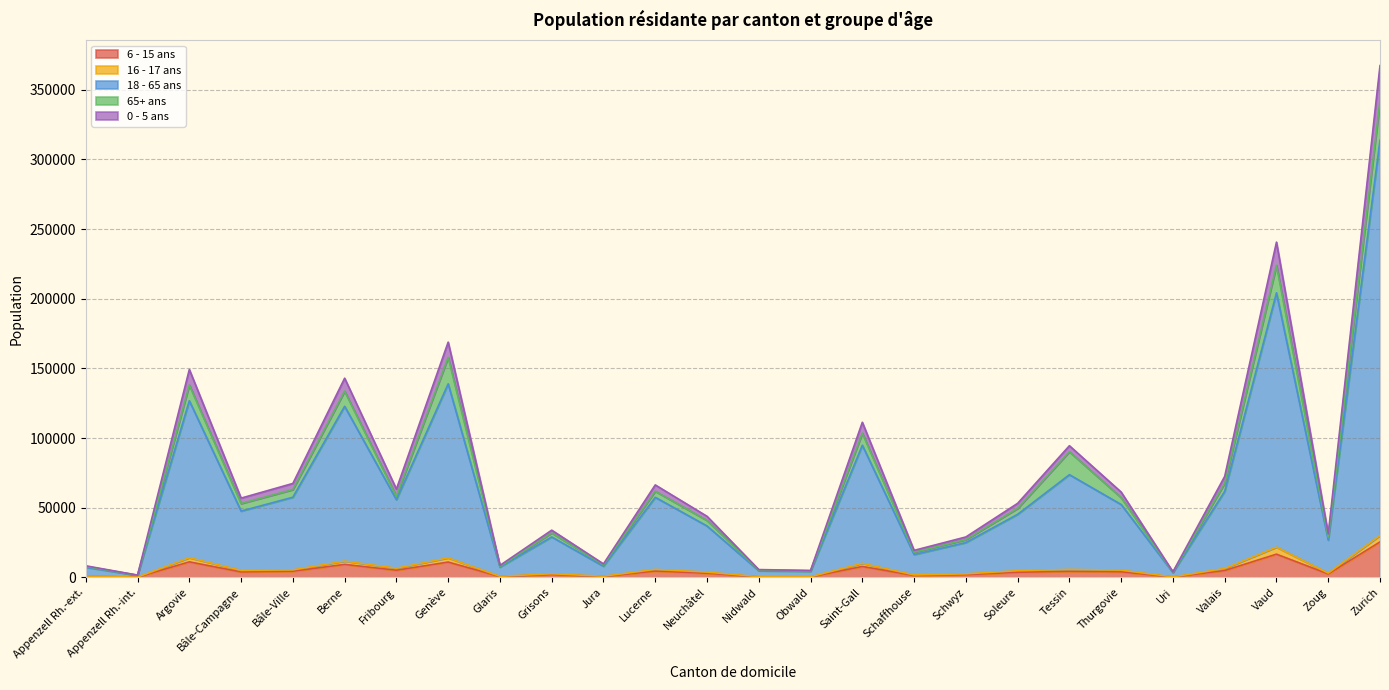

True or false: 18 - 65 ans has more than 0 points higher than both neighbors.

True